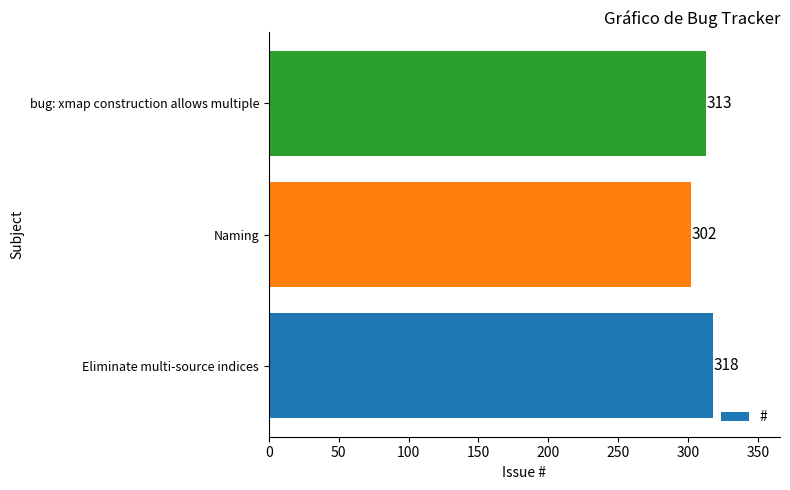

Count the number of categories in the chart.

3